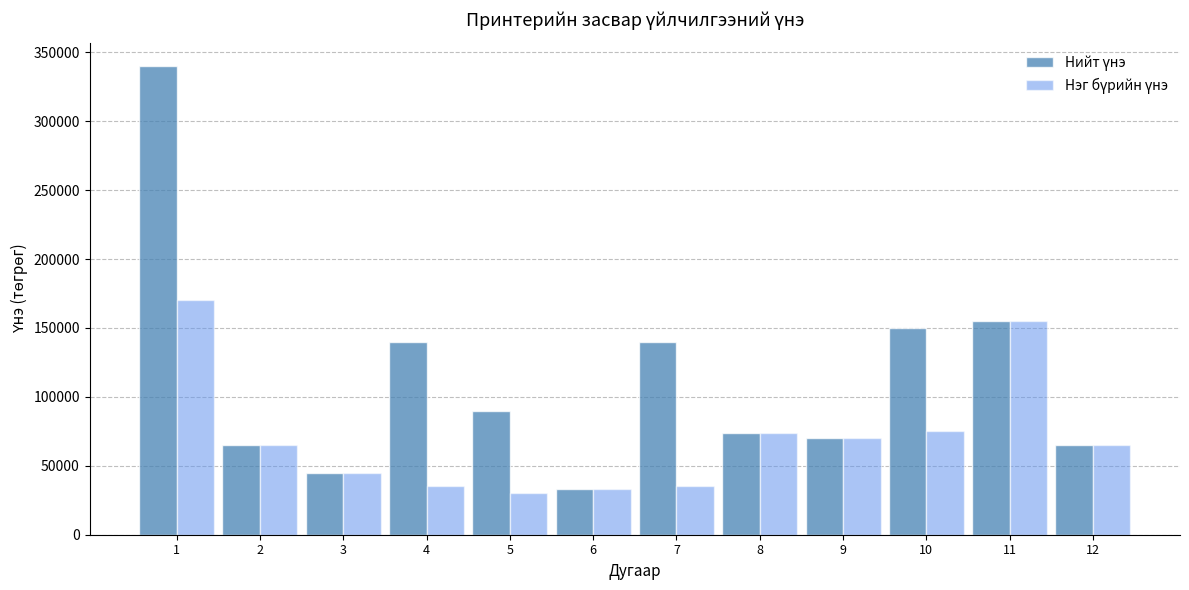

What is the smallest value displayed?

30000